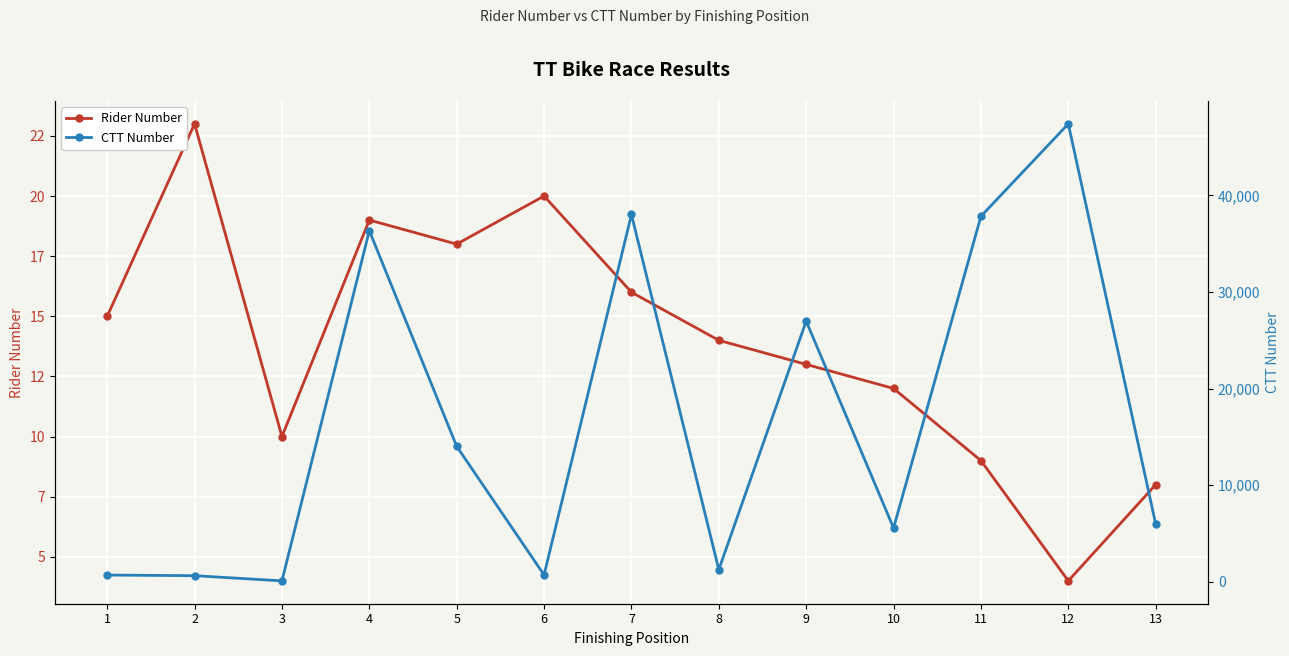

What is the smallest value displayed?

4